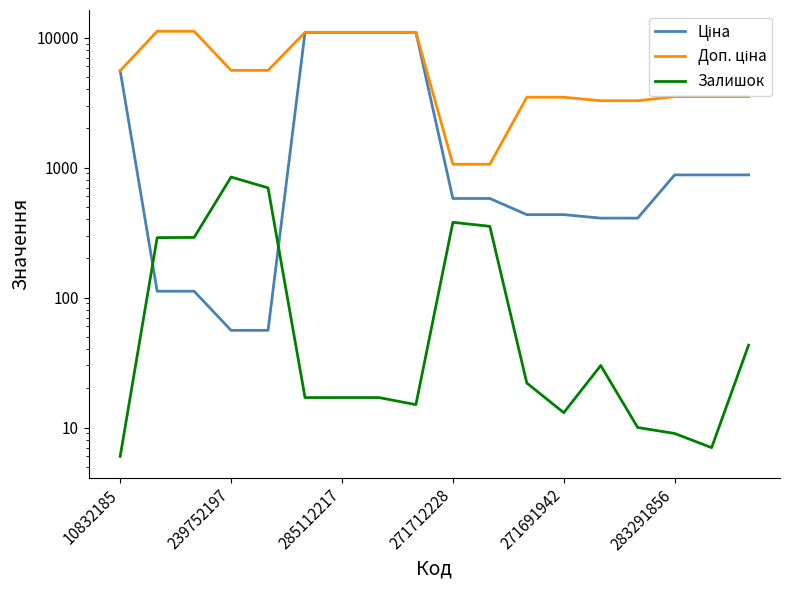

List the series in order of their peak value, lowest first.

Залишок, Ціна, Доп. ціна